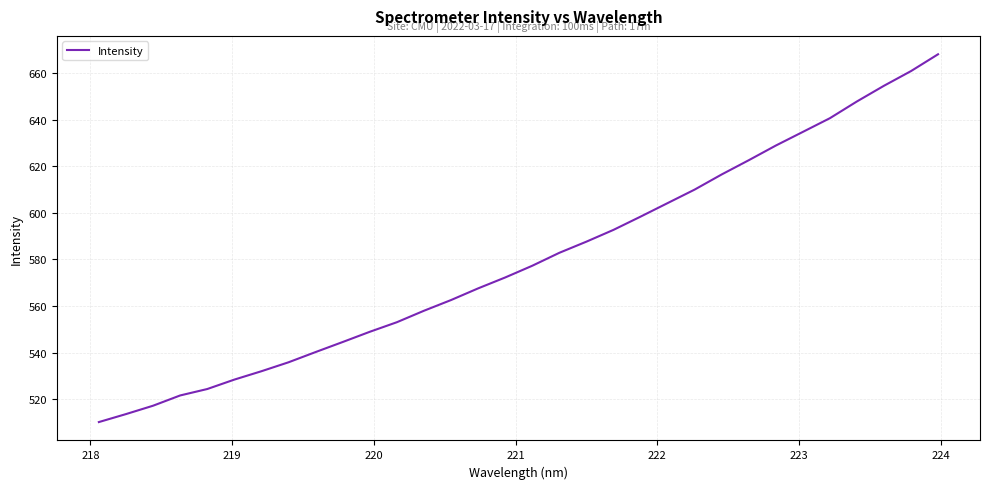

What is the difference between the maximum and minimum values?

157.9